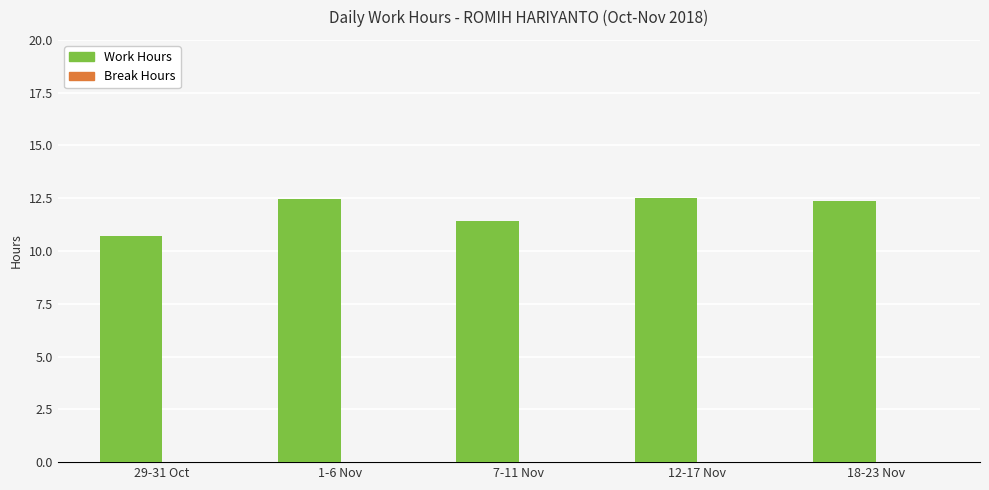

What is the sum of all values?

59.5